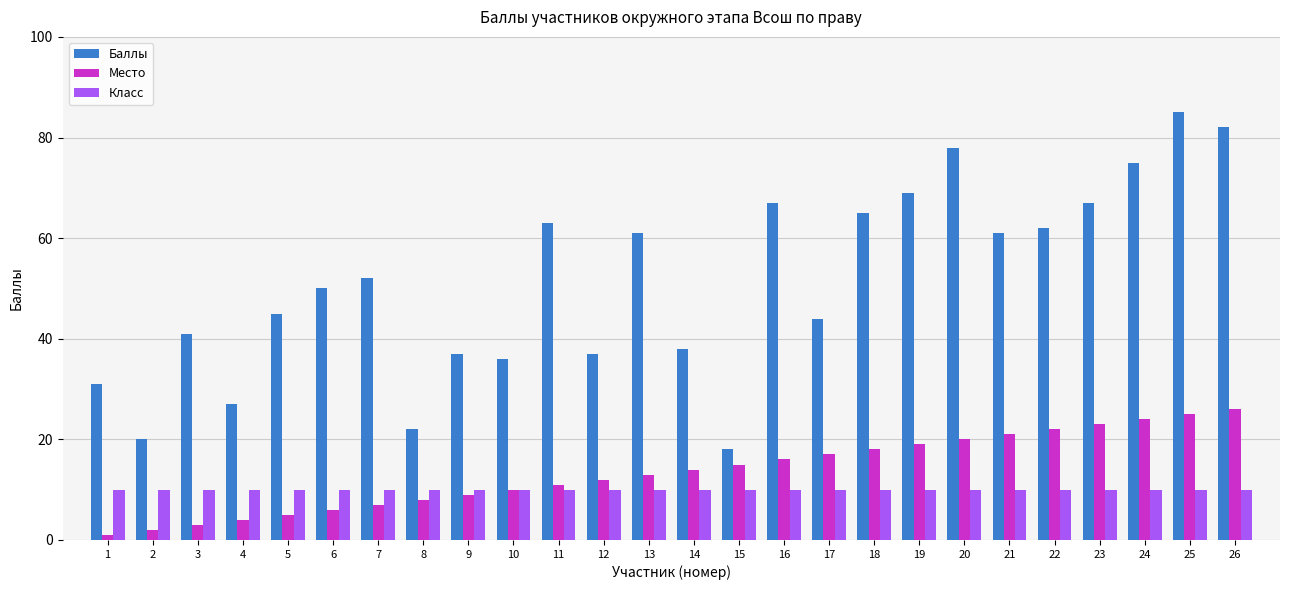

Does the chart contain stacked bars?

No